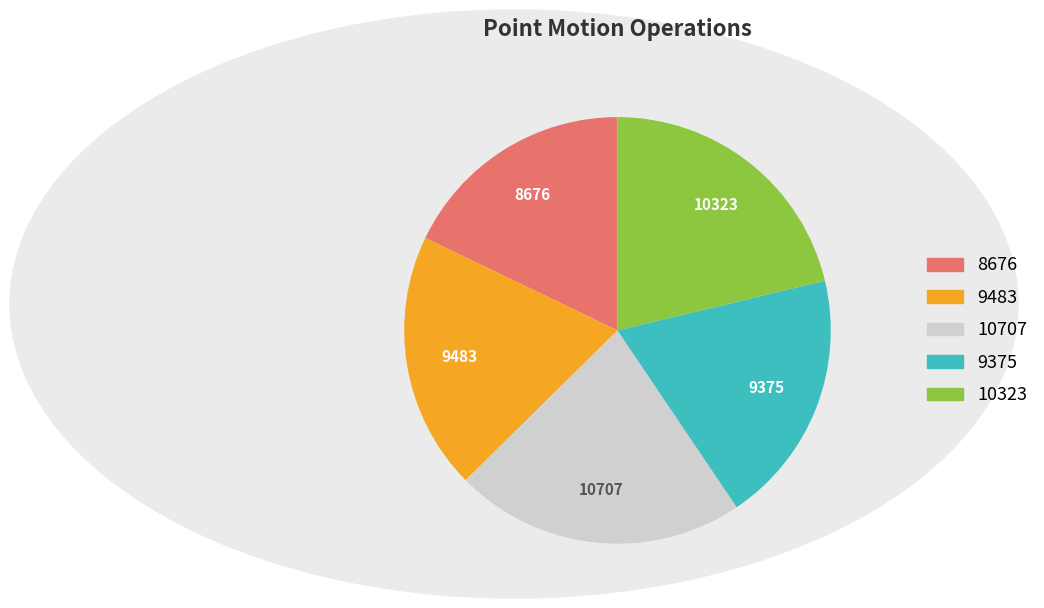

Is there any slice that represents more than half of the pie?

No